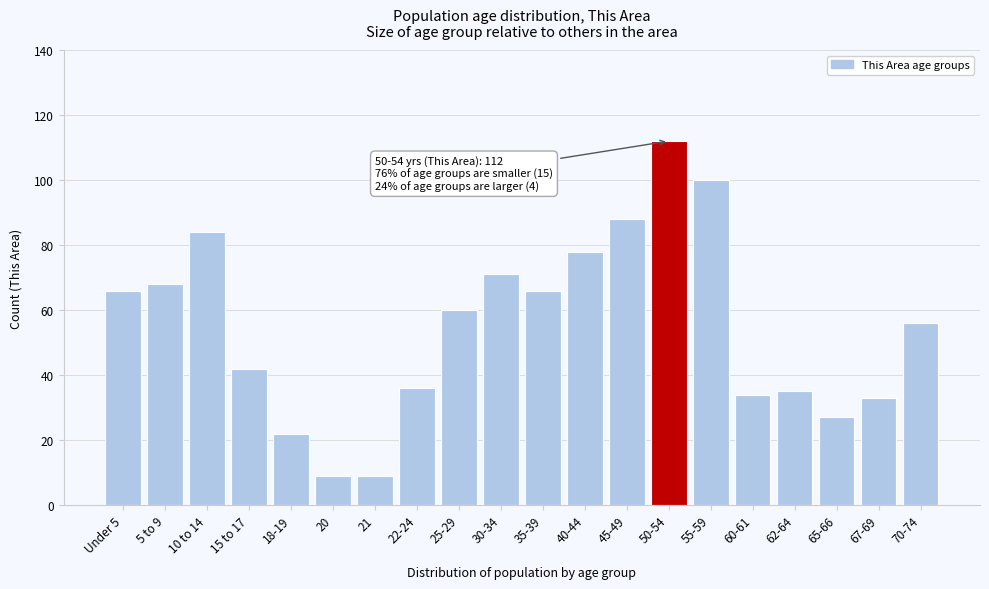

Reading left to right, what are all the values shown in this chart?

Under 5=66	5 to 9=68	10 to 14=84	15 to 17=42	18-19=22	20=9	21=9	22-24=36	25-29=60	30-34=71	35-39=66	40-44=78	45-49=88	50-54=112	55-59=100	60-61=34	62-64=35	65-66=27	67-69=33	70-74=56